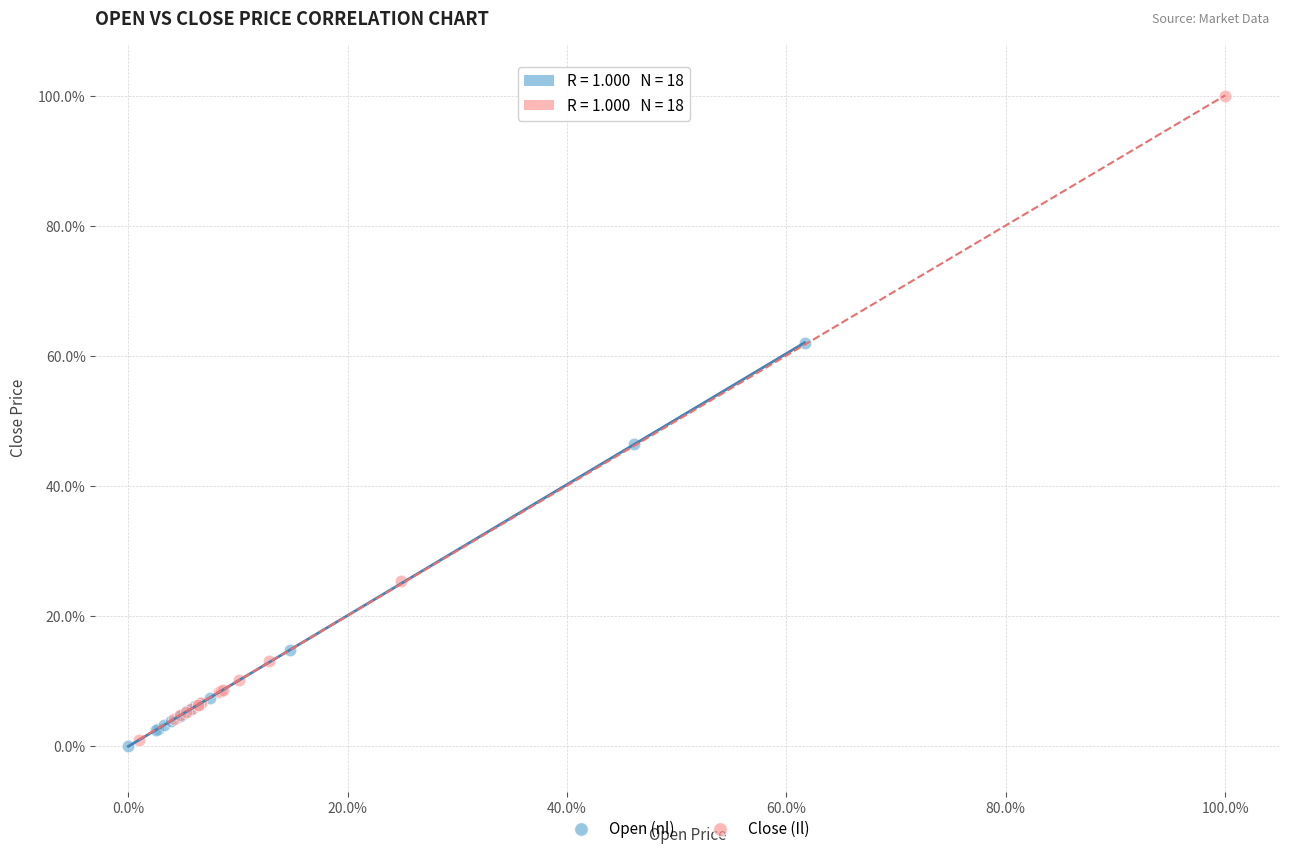

What are all the series names shown in the legend?

Open (nl), Close (Il)